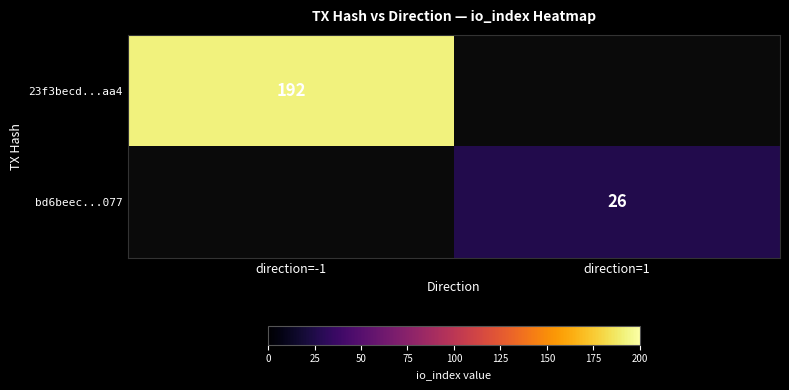

Which label corresponds to the largest value in the chart?

direction=-1